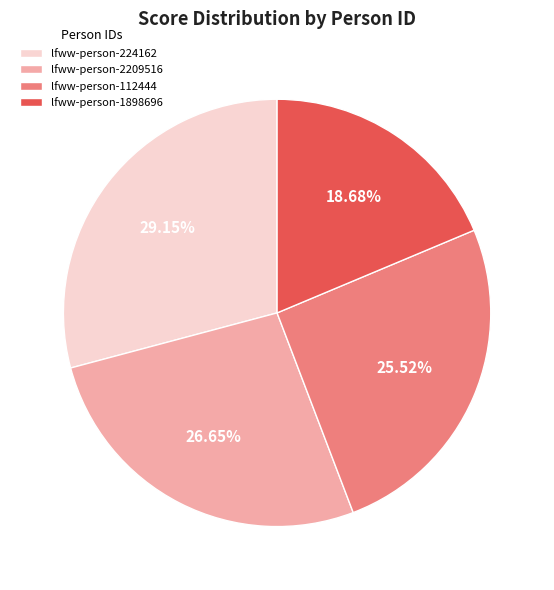

Which slice is the largest?

lfww-person-224162